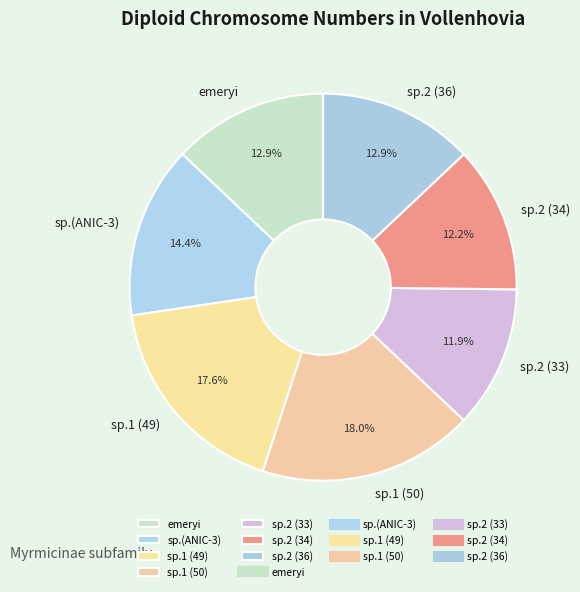

Is it true that sp.2 (33) is 23% of the pie?

False